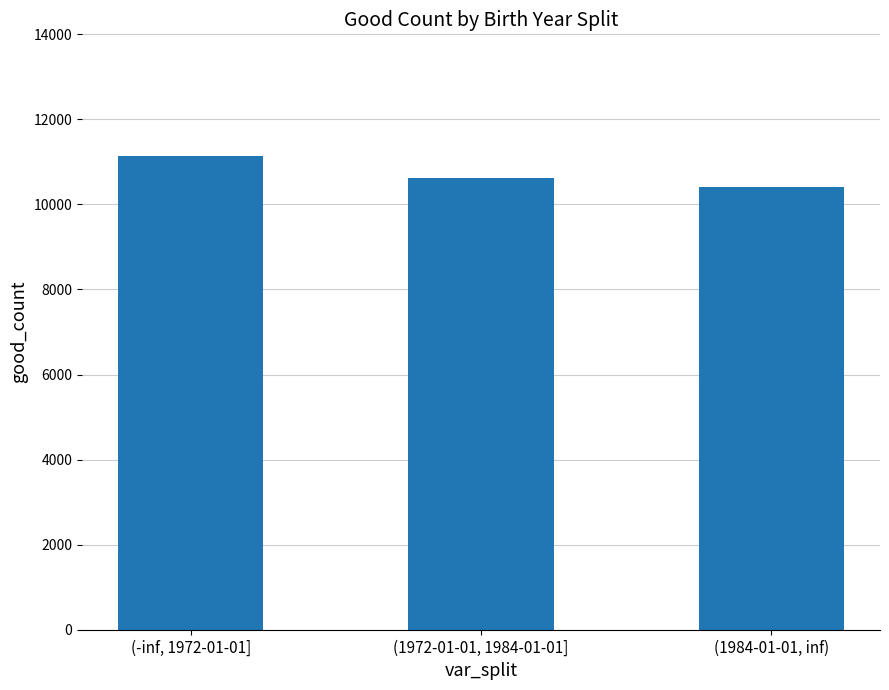

What is the sum of the values at (1972-01-01, 1984-01-01] and (1984-01-01, inf)?

21017